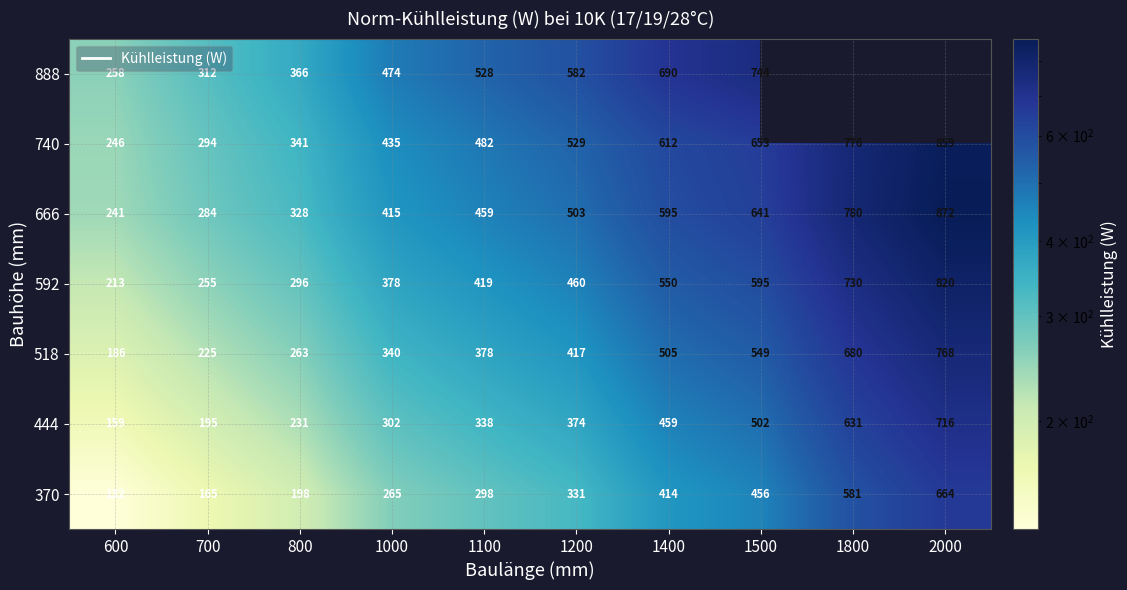

How many data points in 592 are less than 460?

5